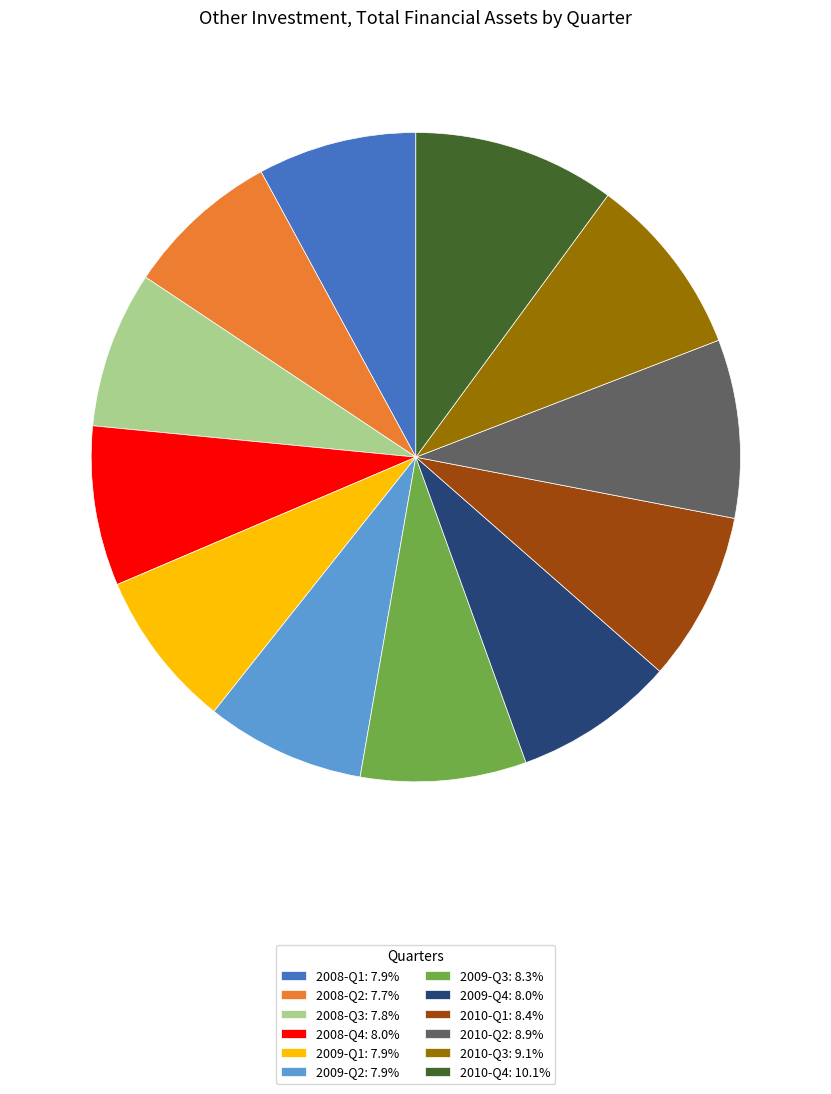

The 2008-Q1 slice represents 8% of the pie. True or false?

True